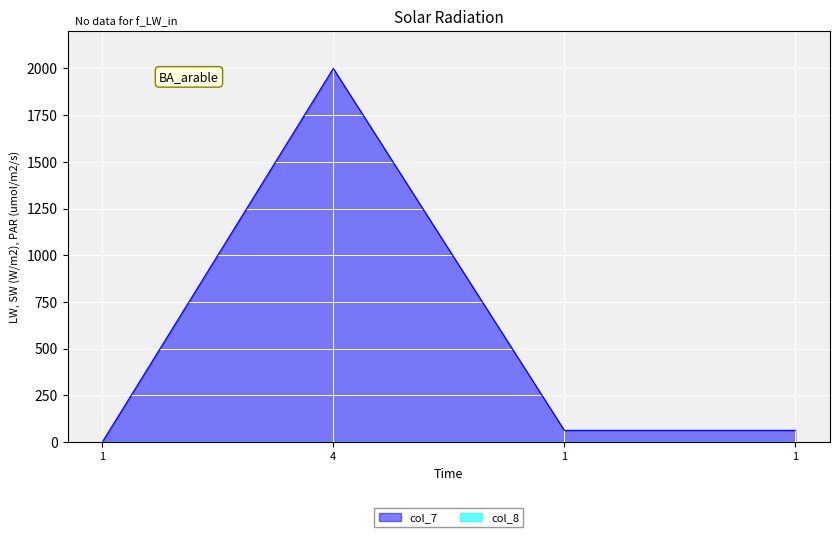

What is the ratio of the value at 4 to the value at 1?

31.7